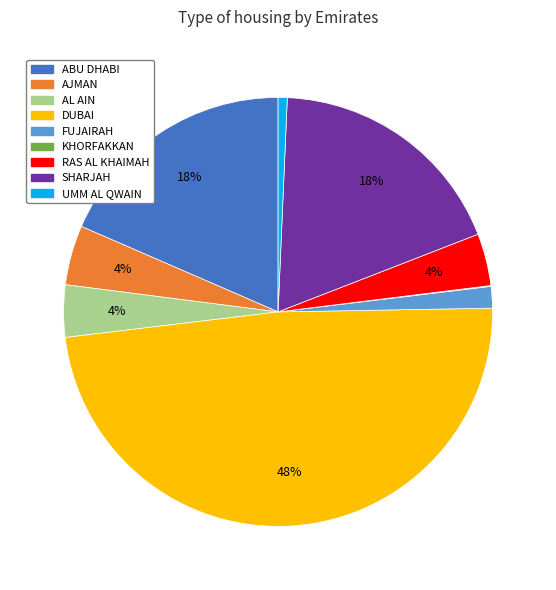

Which category has the biggest portion of the pie?

DUBAI